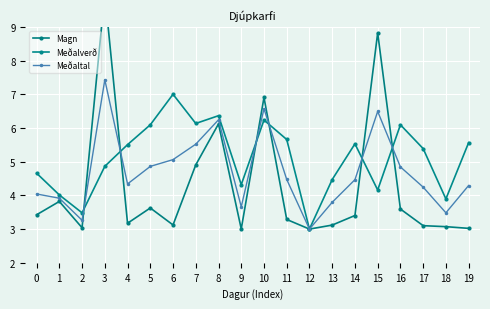

What is the spread (max minus min) of values at 18?

0.8